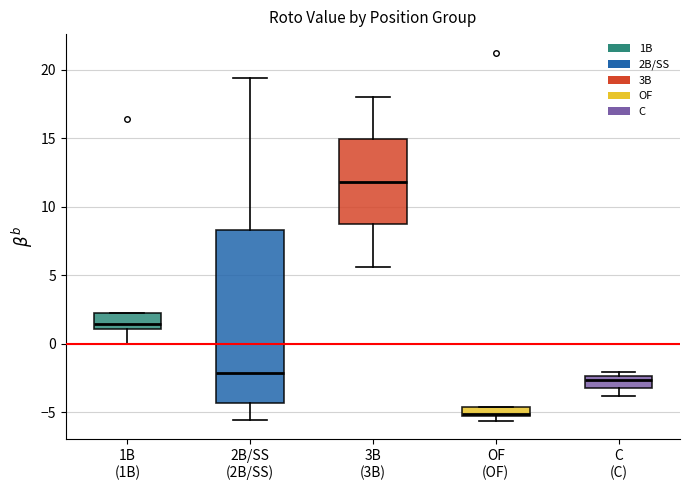

Where is the upper edge of the box for 1B (1B) on the y-axis? The values are not printed on the chart, so give them approximately, as read against the axis.

2.0